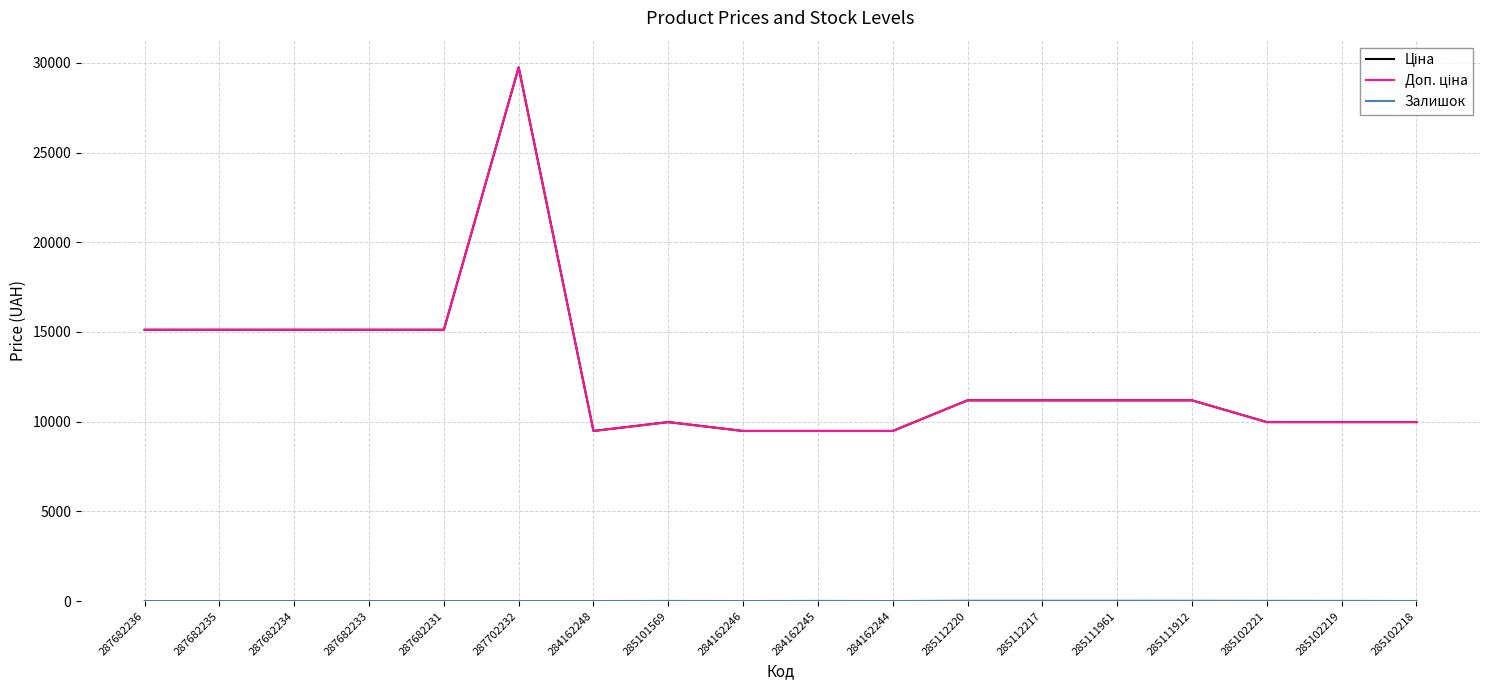

What is the label of the 2nd point from the right?

285102219